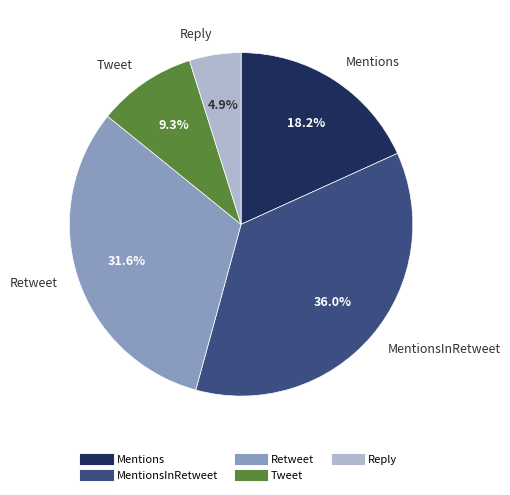

To the nearest percent, what portion does Retweet represent?

32%